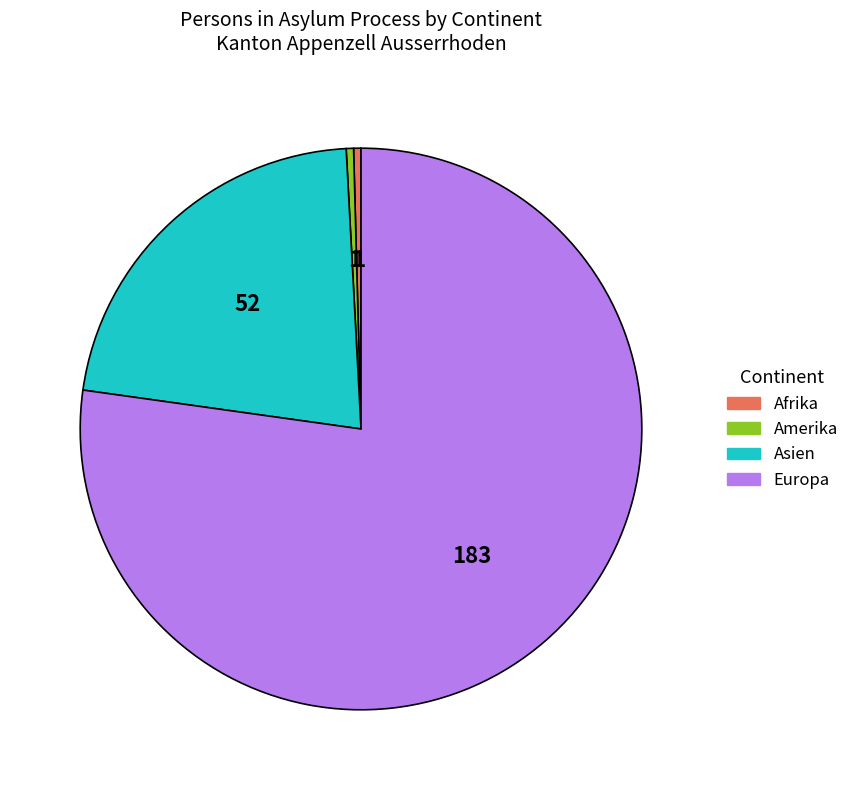

Which slice is the largest?

Europa